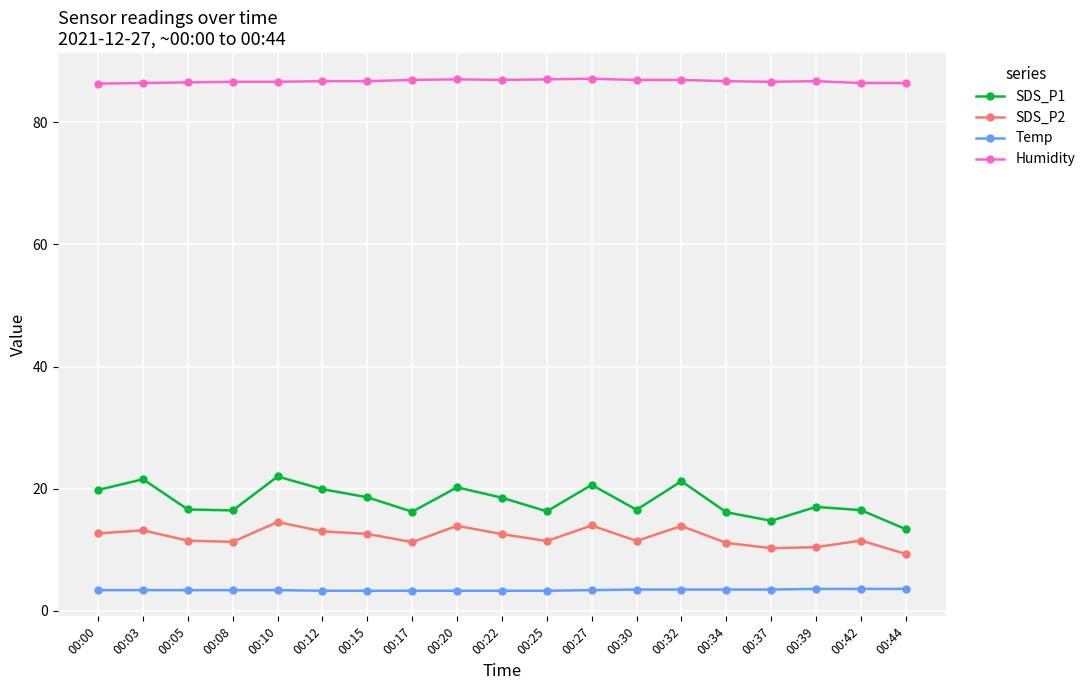

What is the smallest value displayed?

3.3